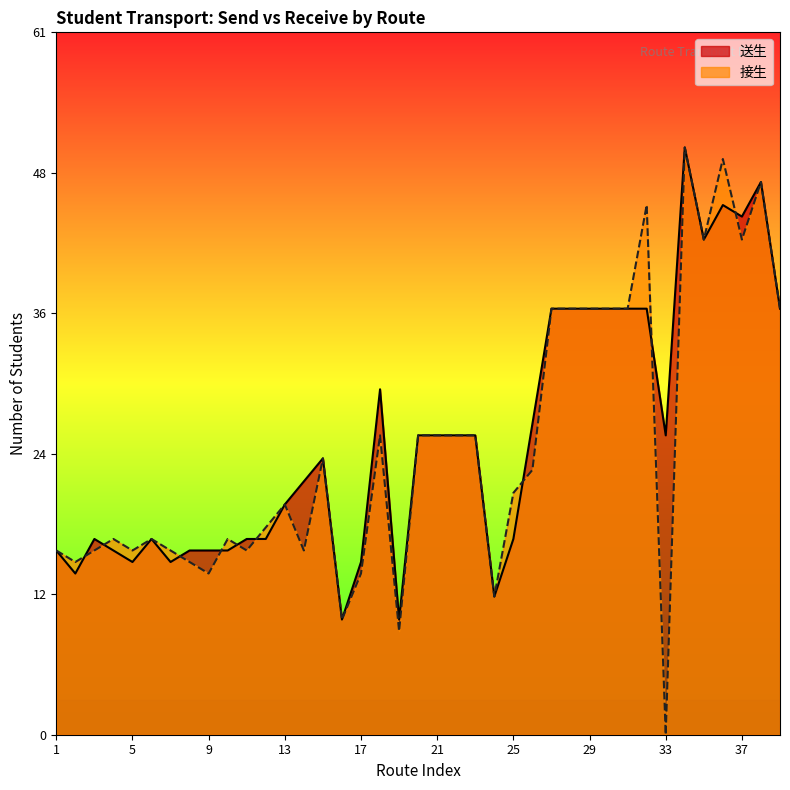

How many data points does each series have?

39